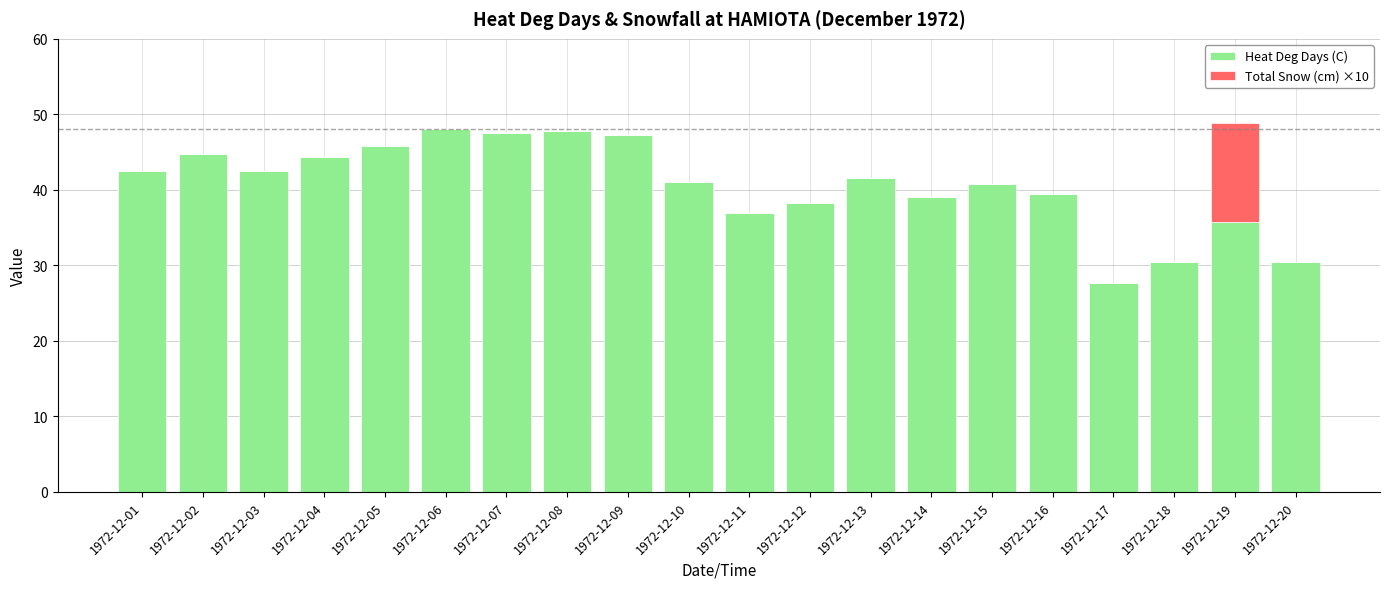

What is the maximum value for Heat Deg Days (C)?

48.0